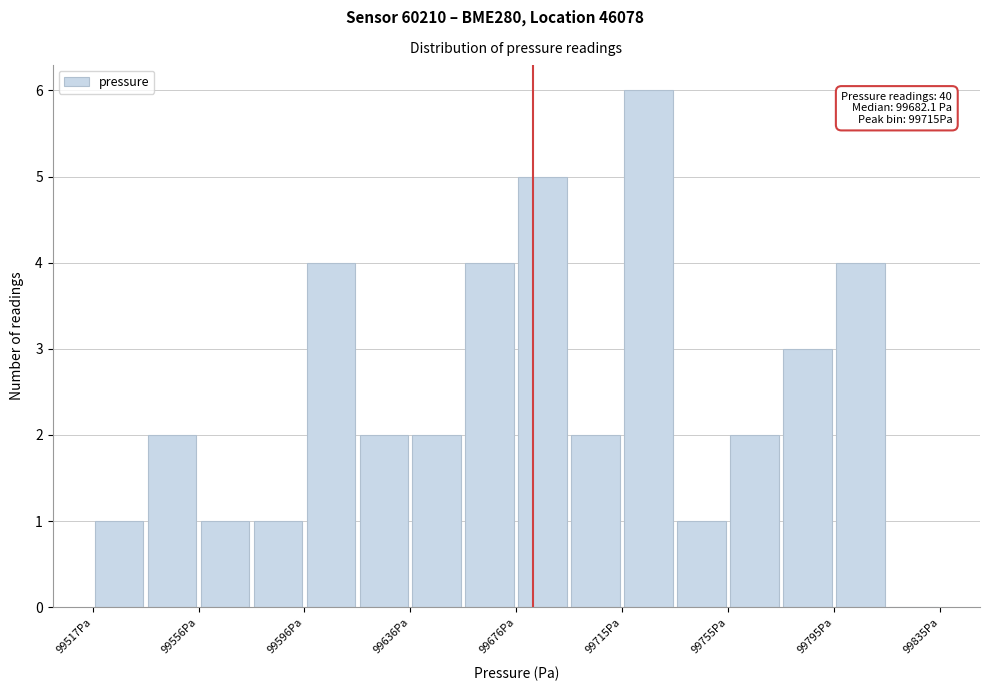

Read against the x-axis, roughly where is the centre of the tallest bar?

99725